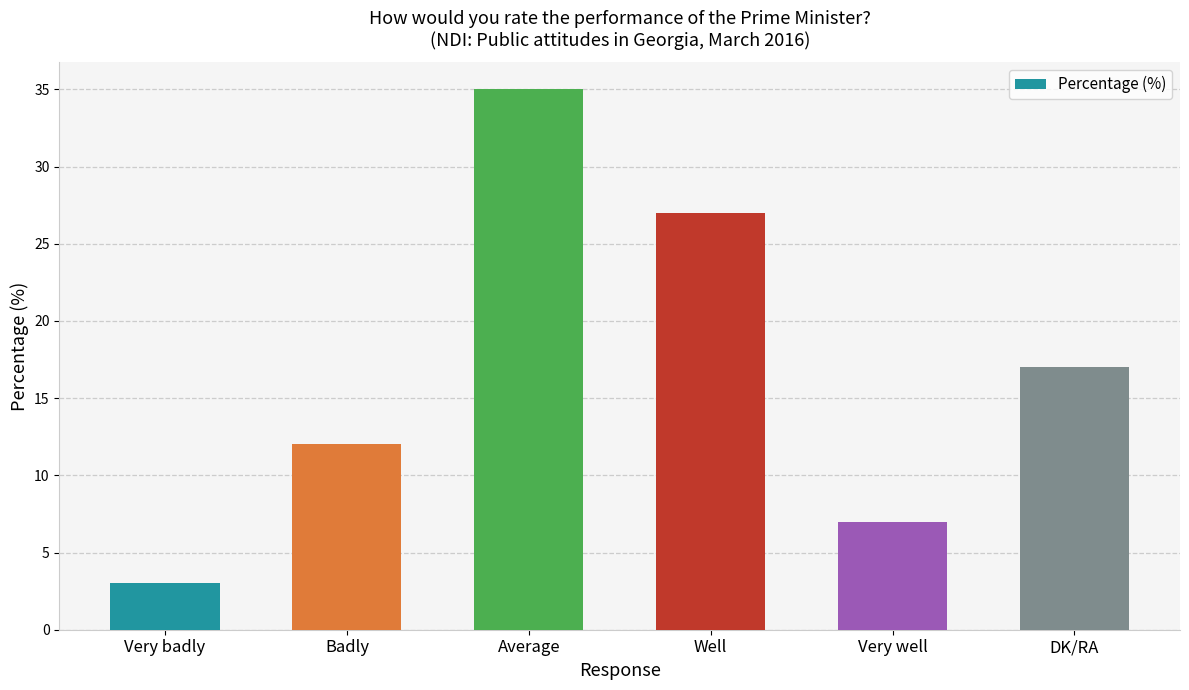

What is the label of the 5th bar from the right?

Badly